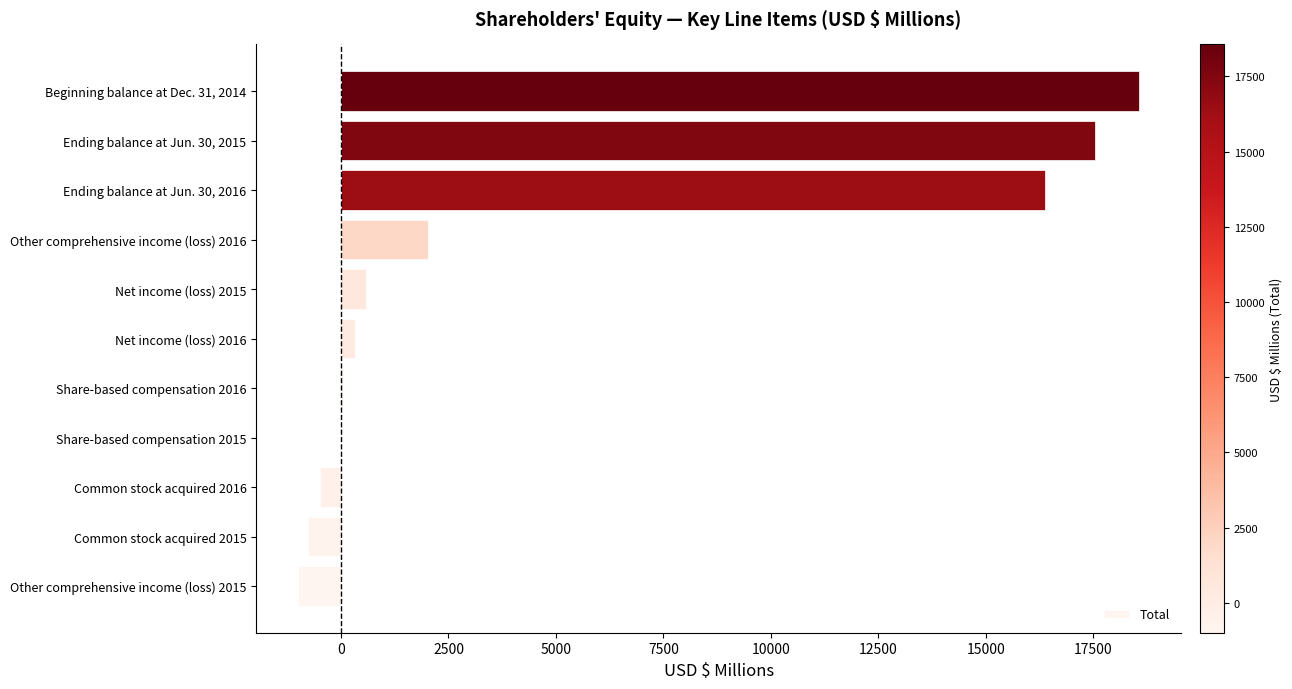

Where is the data nearest to the value 8783?

Other comprehensive income (loss) 2016